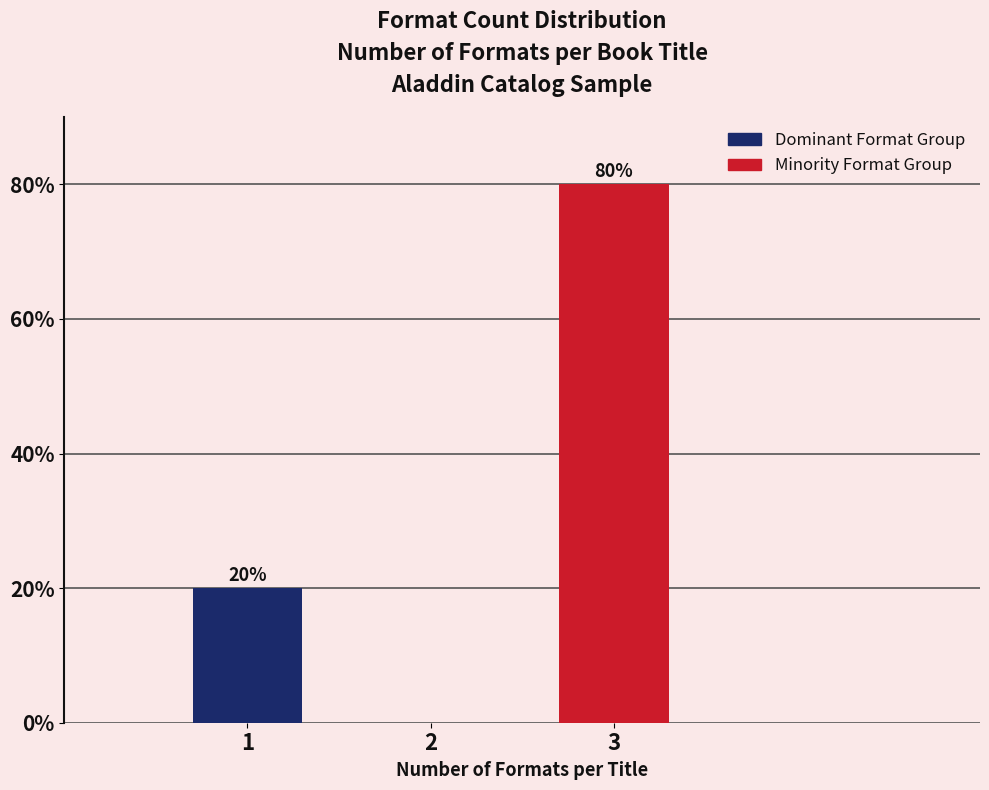

Reading left to right, list all the values displayed in this chart.

20	80